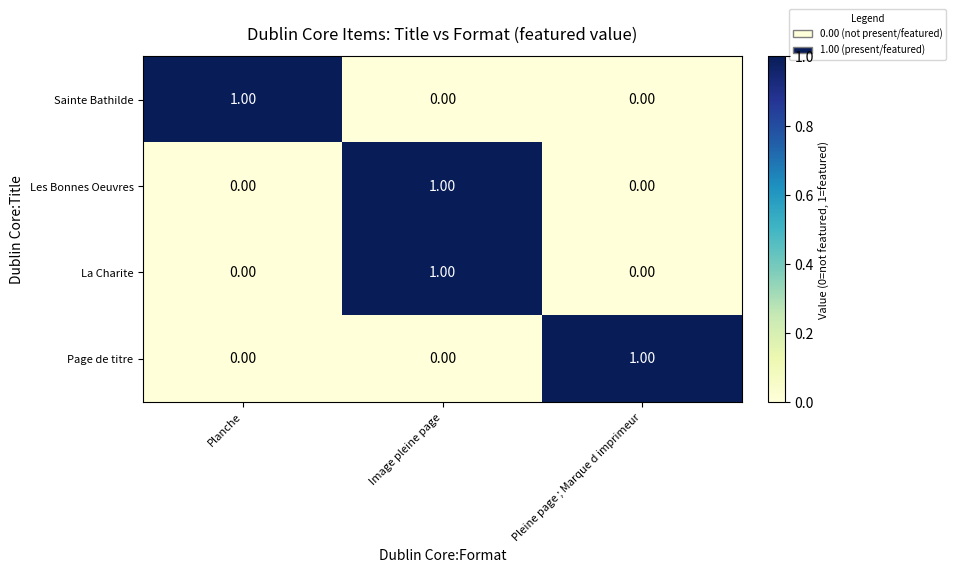

Which category has the highest value in the La Charite series?

Image pleine page